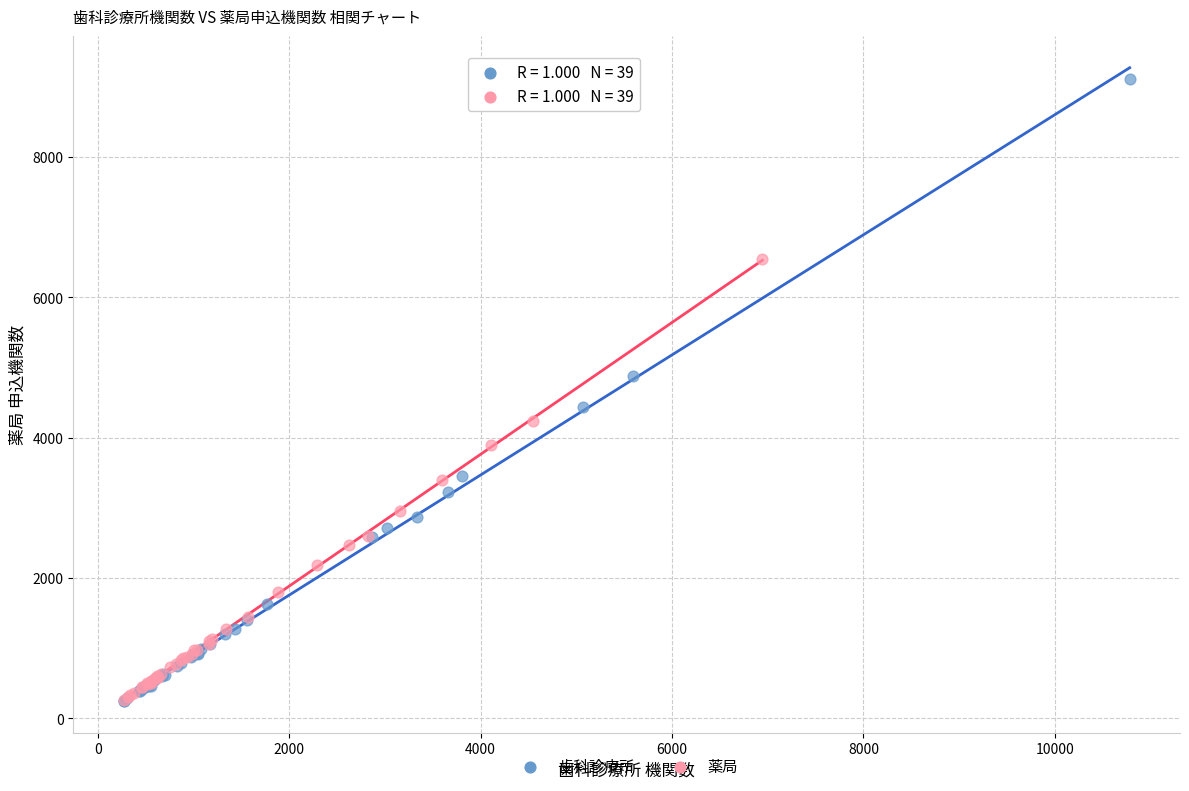

Which series reaches the maximum Y coordinate?

歯科診療所